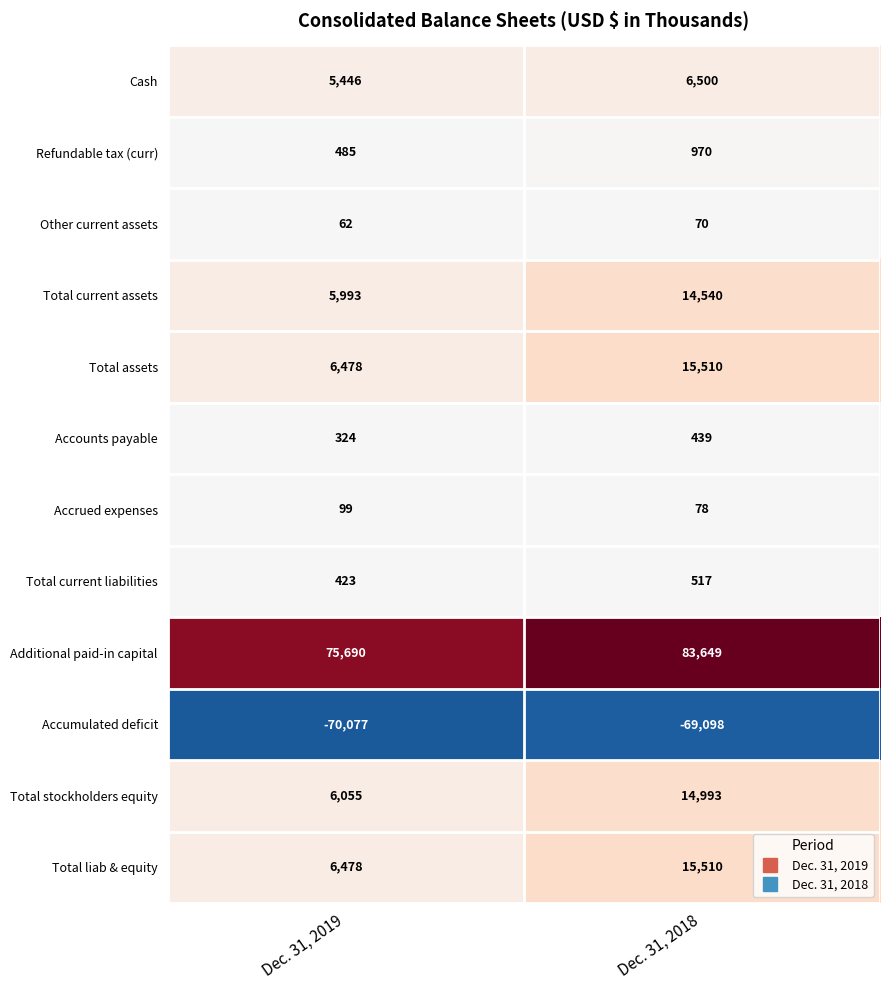

How many series are shown in this chart?

12